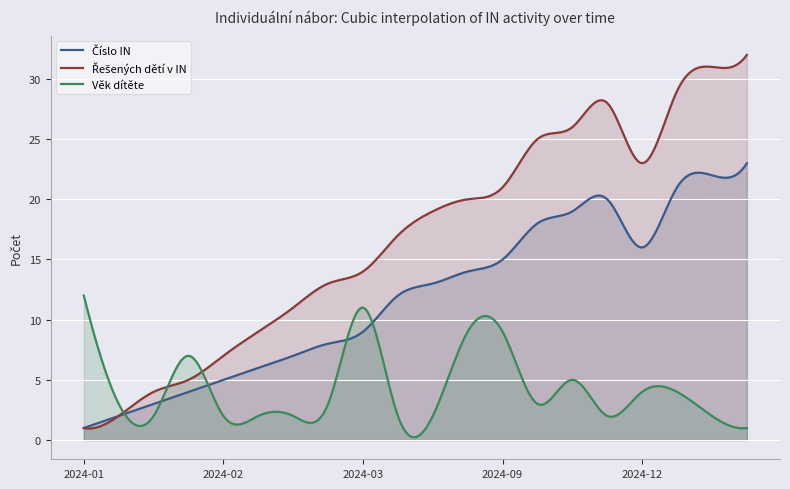

Is the value of Řešených dětí v IN at 2024-03-27 greater than the value of Věk dítěte at 2024-01-24?

Yes